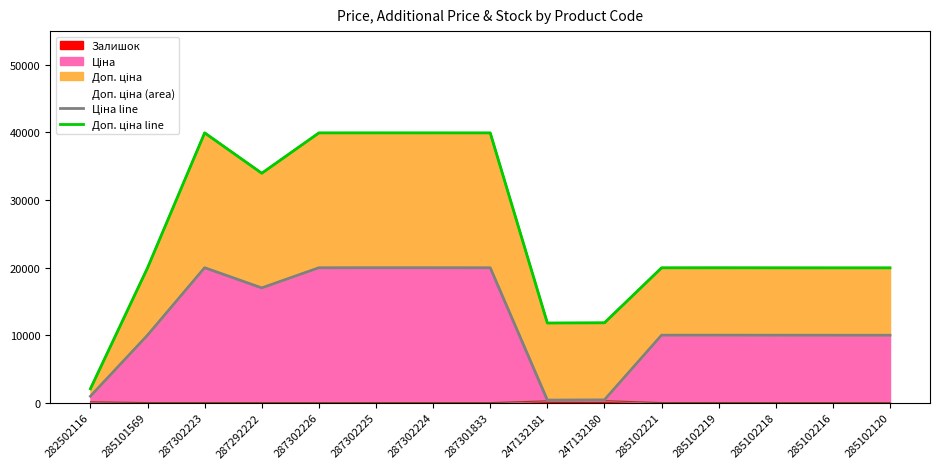

What is the approximate value of Доп. ціна line at 285102219?

19959.0